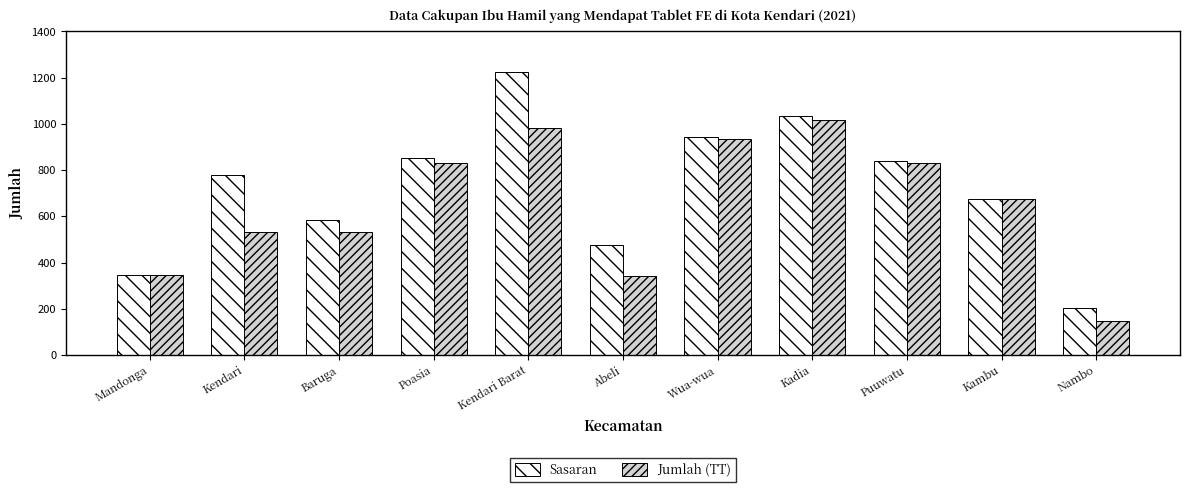

What position from the right is Kadia?

4